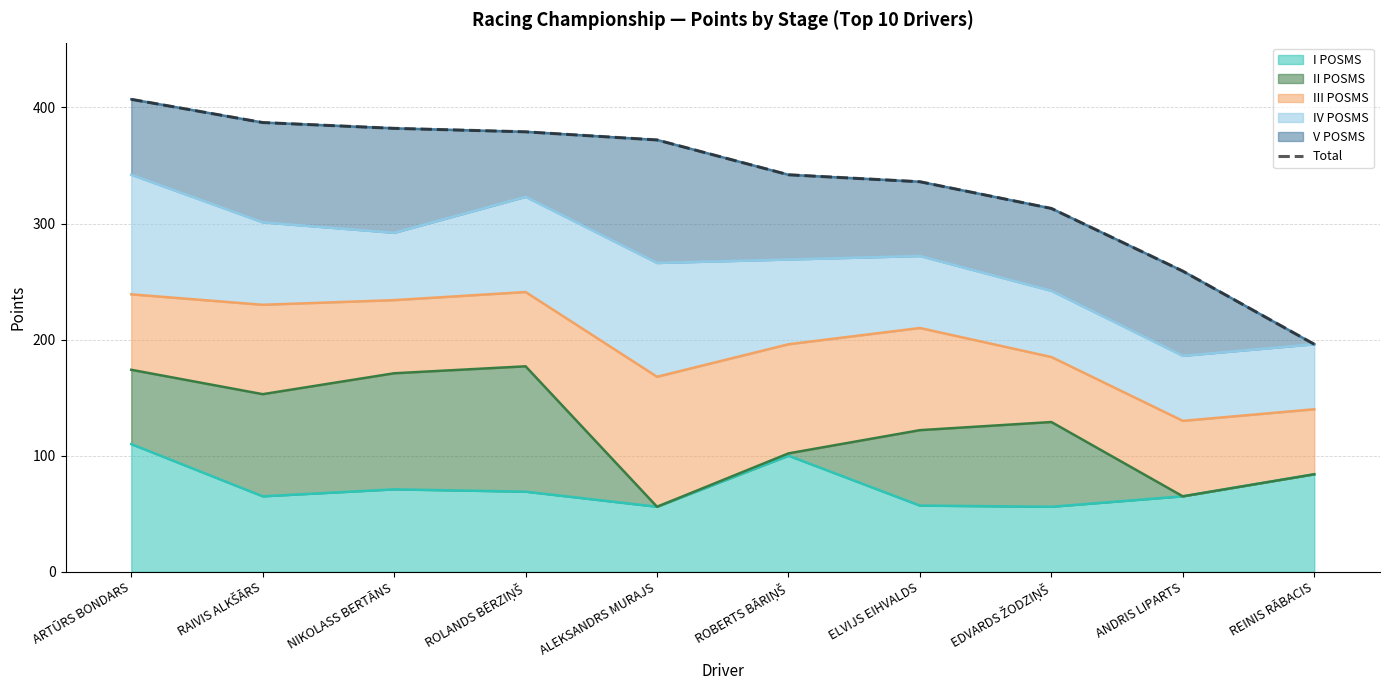

What is the value of the 8th point from the left?

313